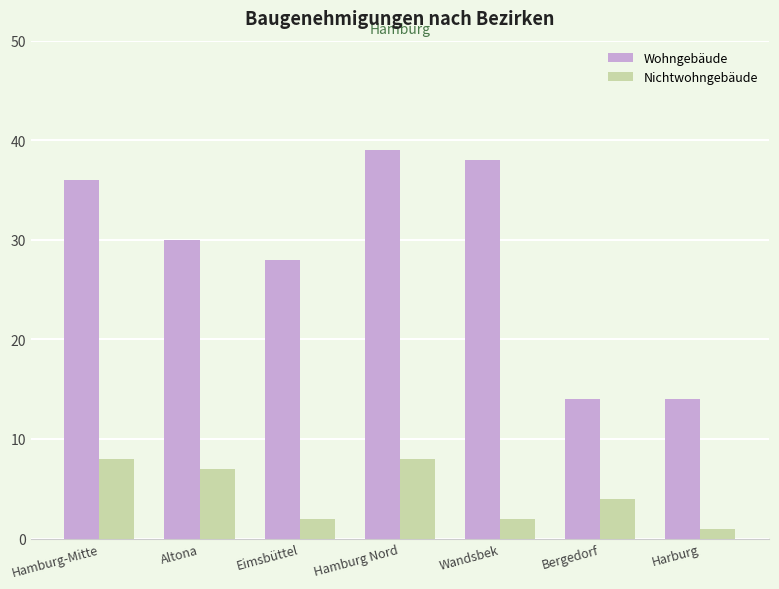

Which category has the highest value across all series?

Hamburg Nord